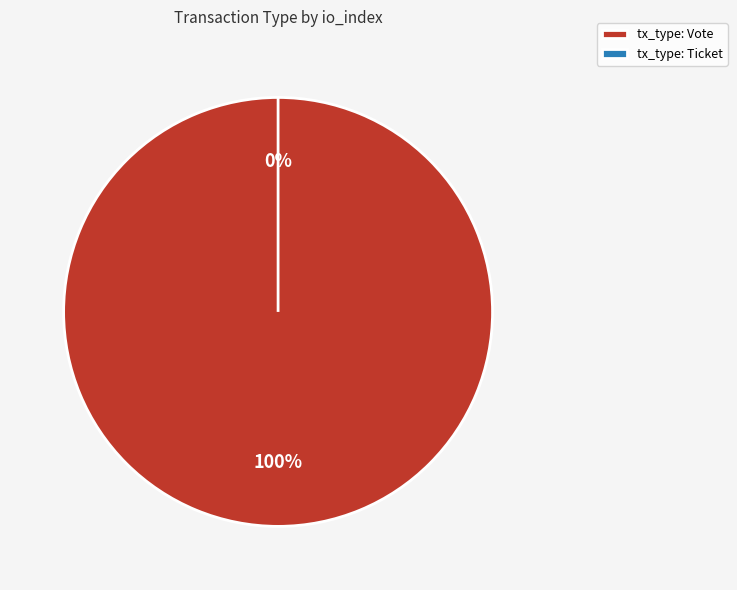

To the nearest percent, what portion does Vote represent?

100%